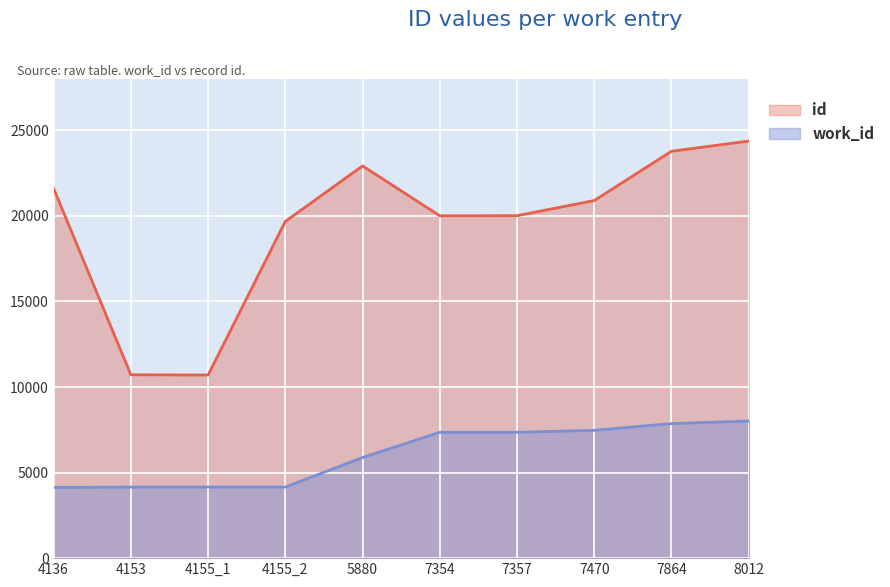

Reading left to right, what are all the values shown in this chart?

id: 21606	10715	10700	19677	22921	20008	20012	20898	23778	24374
work_id: 4136	4153	4155	4155	5880	7354	7357	7470	7864	8012